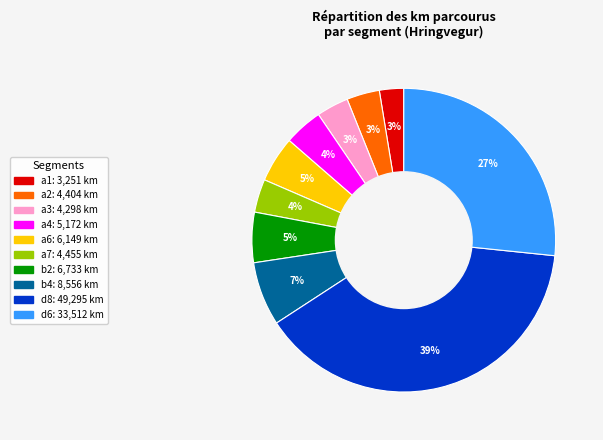

Does any single category account for the majority?

No